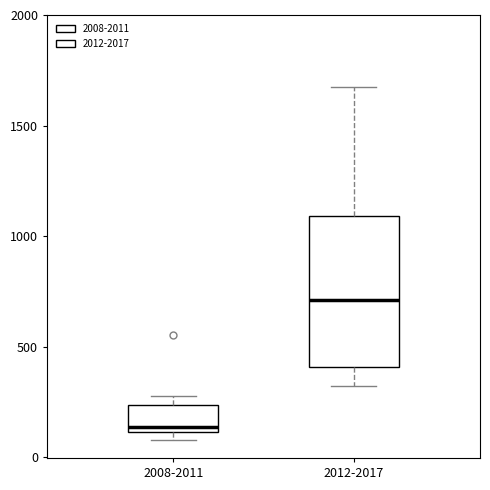

Which box has the highest median line?

2012-2017